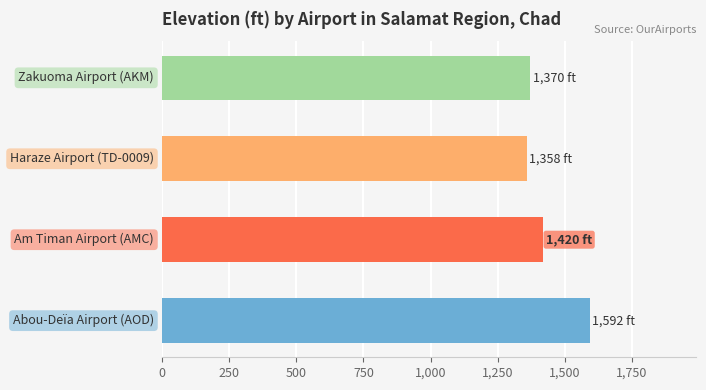

What is the difference between the maximum and second lowest values?

222